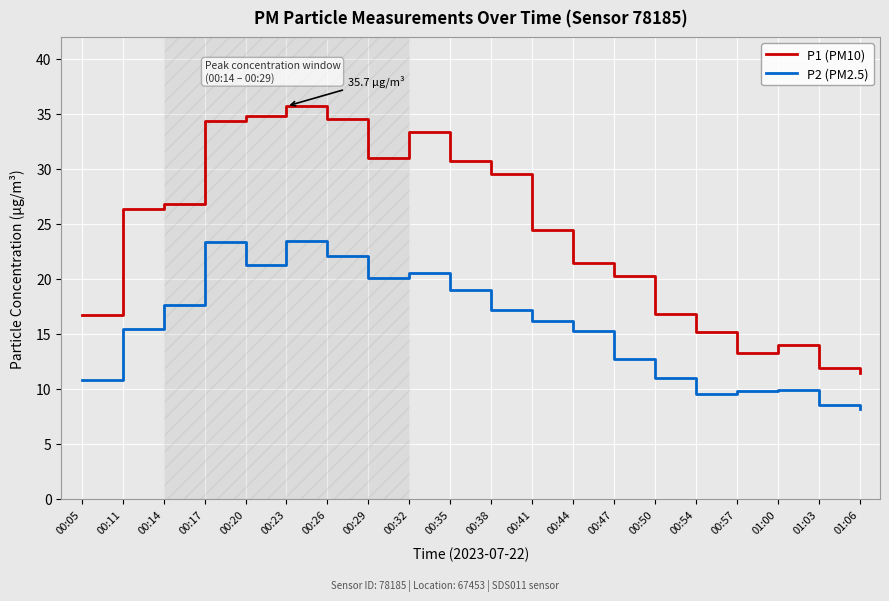

Is it true that P1 (PM10) equals 50.5 at 00:17?

False